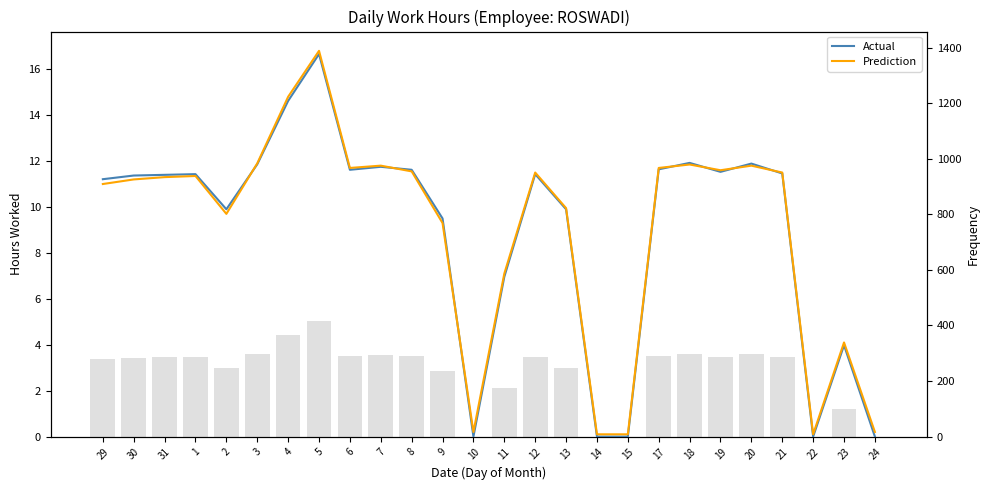

Reading left to right, what are all the values shown in this chart?

Actual: 29=11.2	30=11.4	31=11.4	1=11.4	2=9.9	3=11.9	4=14.6	5=16.7	6=11.6	7=11.8	8=11.6	9=9.5	10=0.0	11=7.0	12=11.4	13=9.9	14=0.0	15=0.0	17=11.6	18=11.9	19=11.5	20=11.9	21=11.5	22=0.0	23=4.0	24=0.0
Prediction: 29=11.0	30=11.2	31=11.3	1=11.3	2=9.7	3=11.9	4=14.8	5=16.8	6=11.7	7=11.8	8=11.6	9=9.3	10=0.2	11=7.1	12=11.5	13=9.9	14=0.1	15=0.1	17=11.7	18=11.8	19=11.6	20=11.8	21=11.5	22=0.1	23=4.1	24=0.2